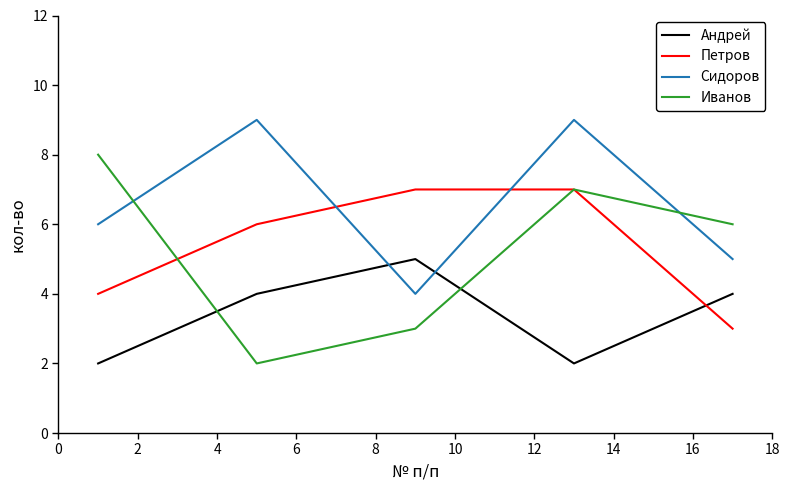

Which series has the largest range (max minus min)?

Иванов